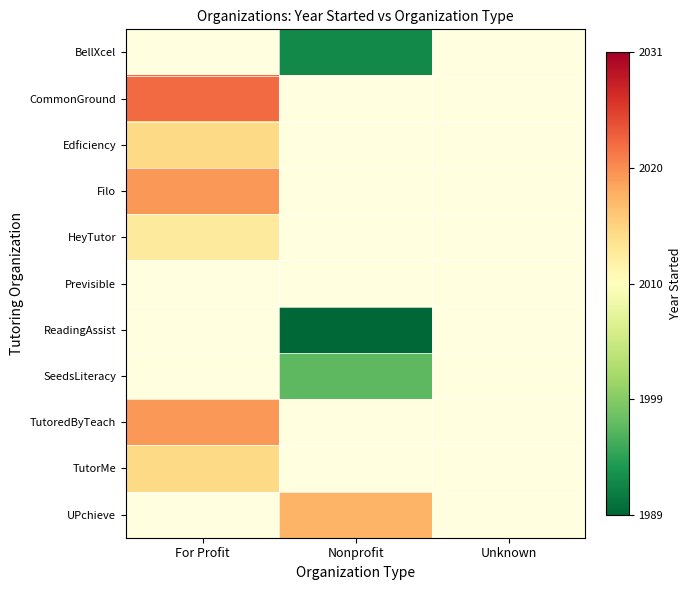

The SeedsLiteracy series shows -0.1 at Nonprofit. True or false?

False